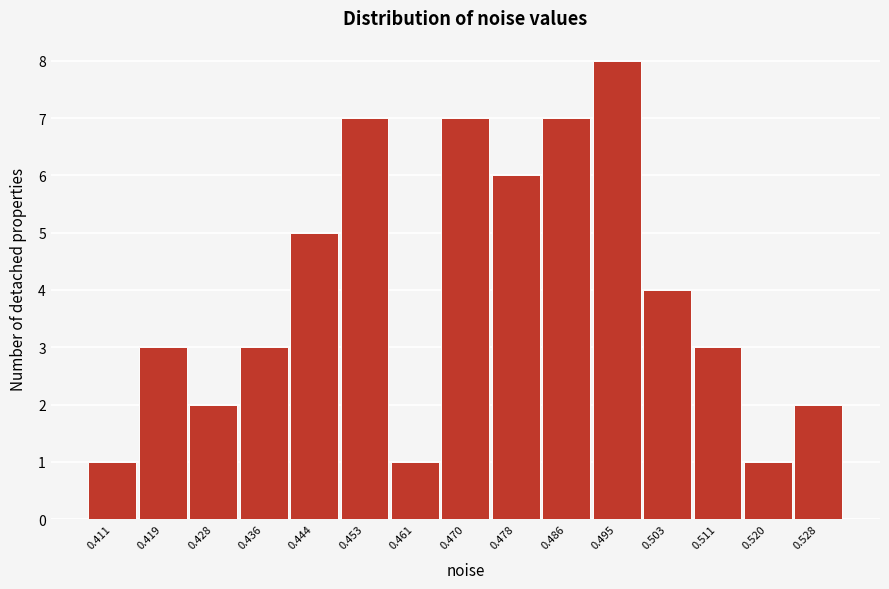

Reading left to right, what are all the values shown in this chart?

1	3	2	3	5	7	1	7	6	7	8	4	3	1	2